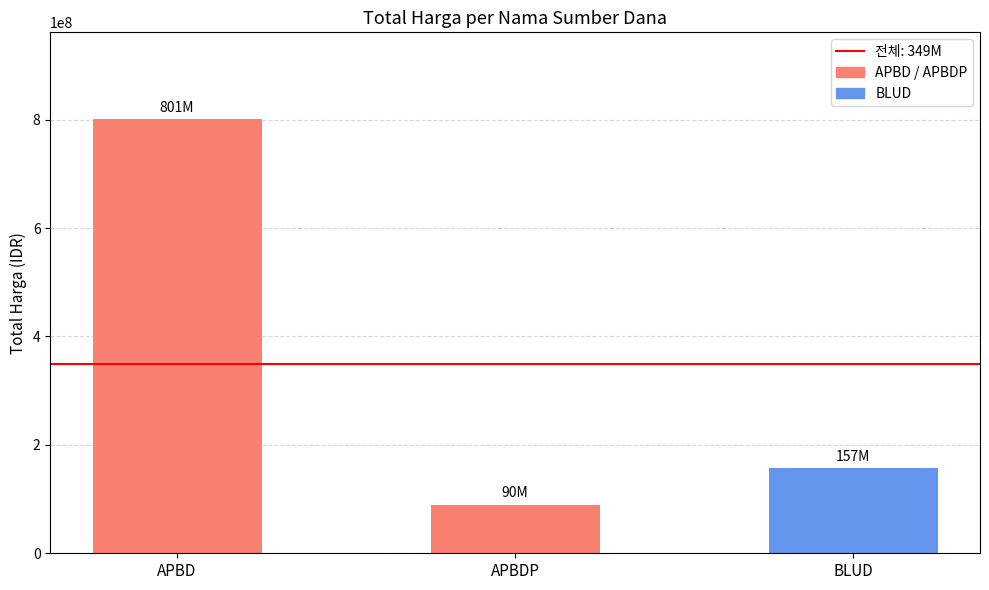

Between APBD and BLUD, which is larger?

APBD